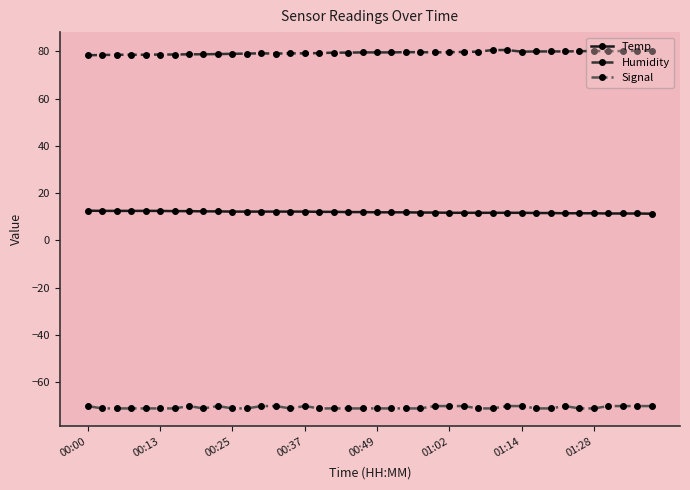

What is the greatest value displayed?

80.5